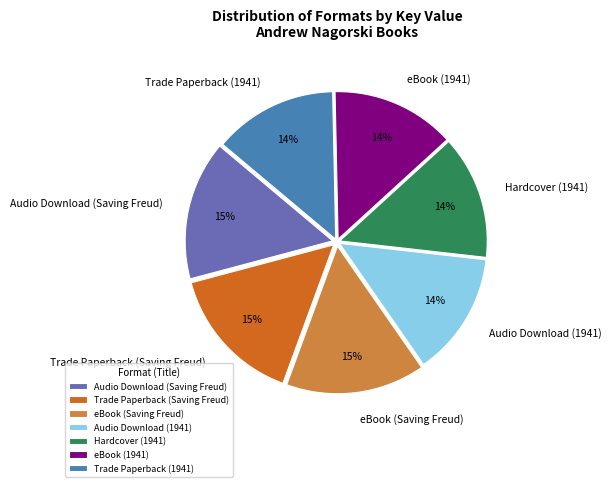

What is the ratio of the value at eBook (1941) to the value at Trade Paperback (1941)?

1.0